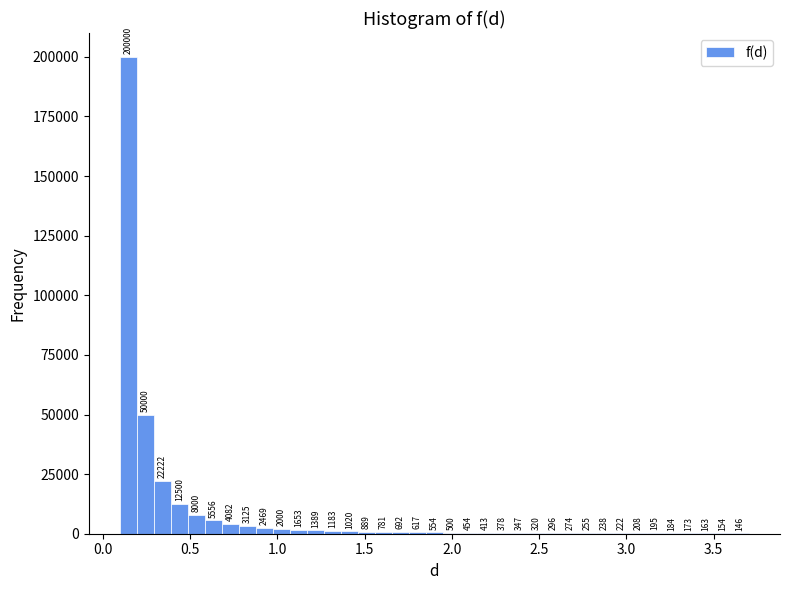

Read against the x-axis, roughly where is the centre of the tallest bar?

0.15